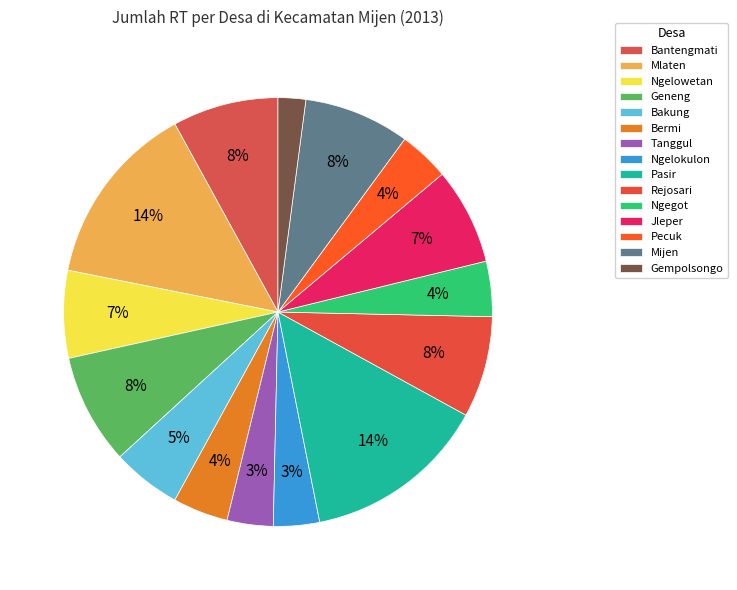

To the nearest percent, what is the combined percentage of Gempolsongo and Bermi?

6%